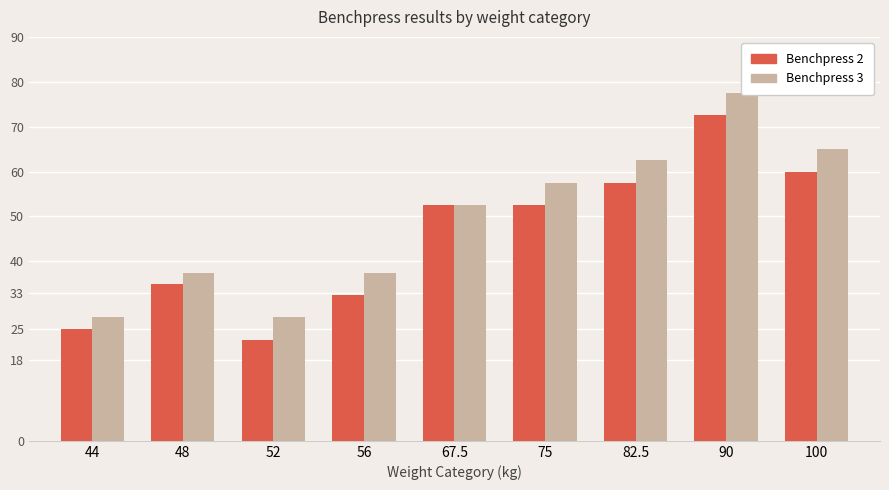

True or false: Benchpress 2 has a value of 72.5 at 90.

True